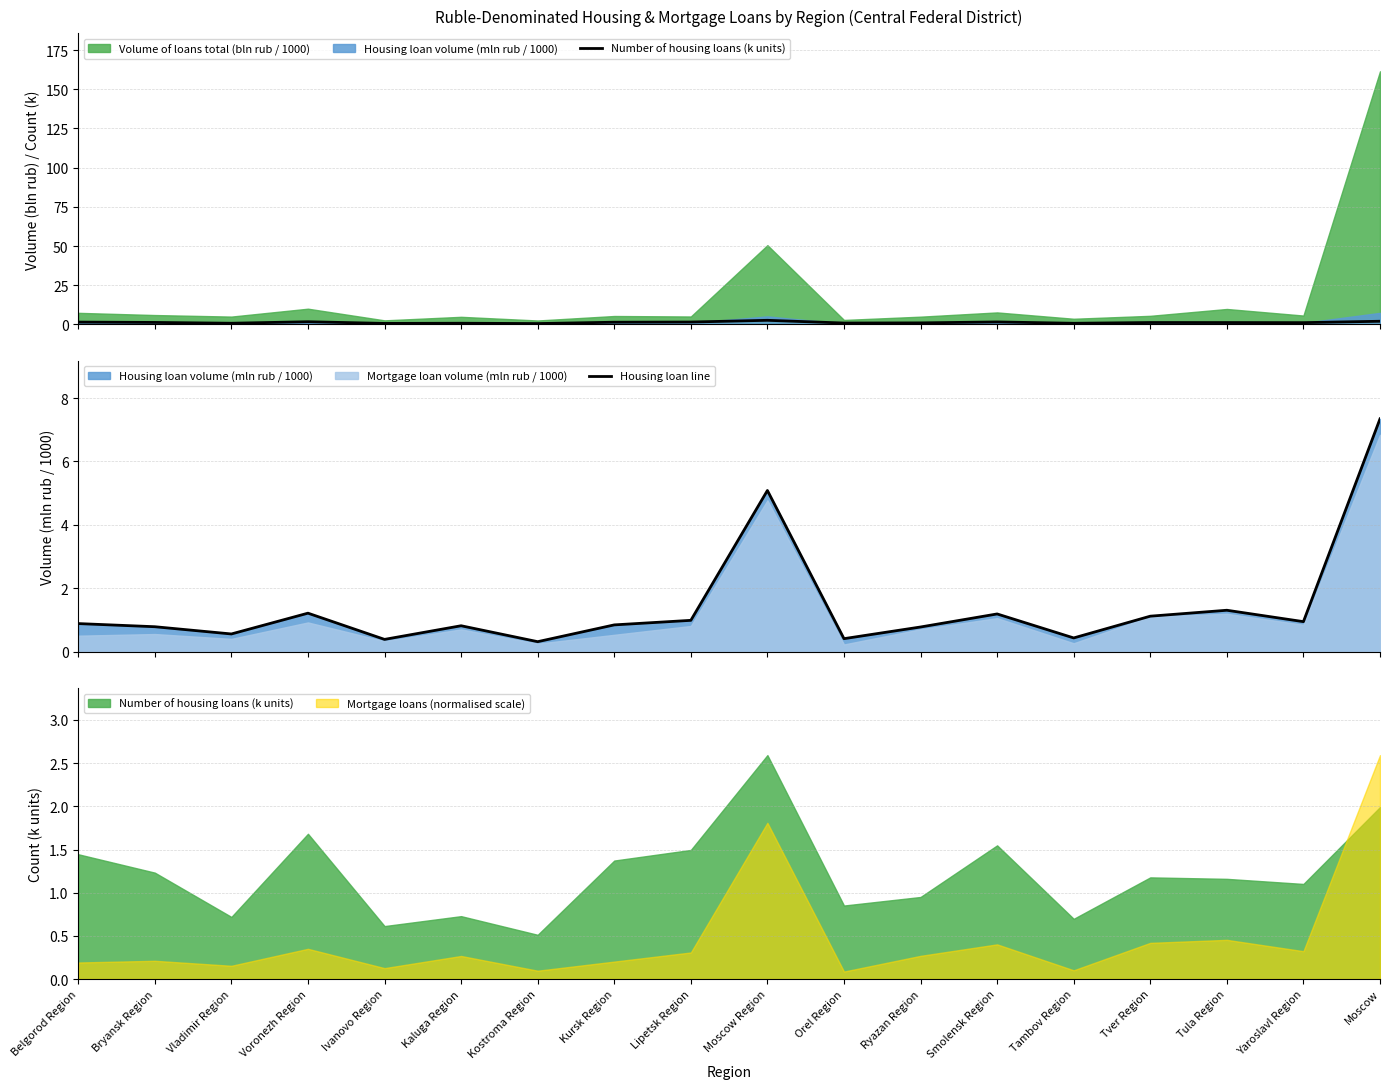

Rank the categories by Housing loan line value from lowest to highest.

Kostroma Region, Ivanovo Region, Orel Region, Tambov Region, Vladimir Region, Ryazan Region, Bryansk Region, Kaluga Region, Kursk Region, Belgorod Region, Yaroslavl Region, Lipetsk Region, Tver Region, Smolensk Region, Voronezh Region, Tula Region, Moscow Region, Moscow